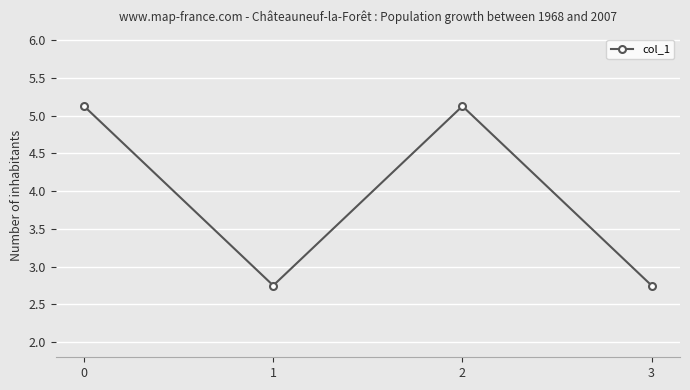

What is the greatest value displayed?

5.1